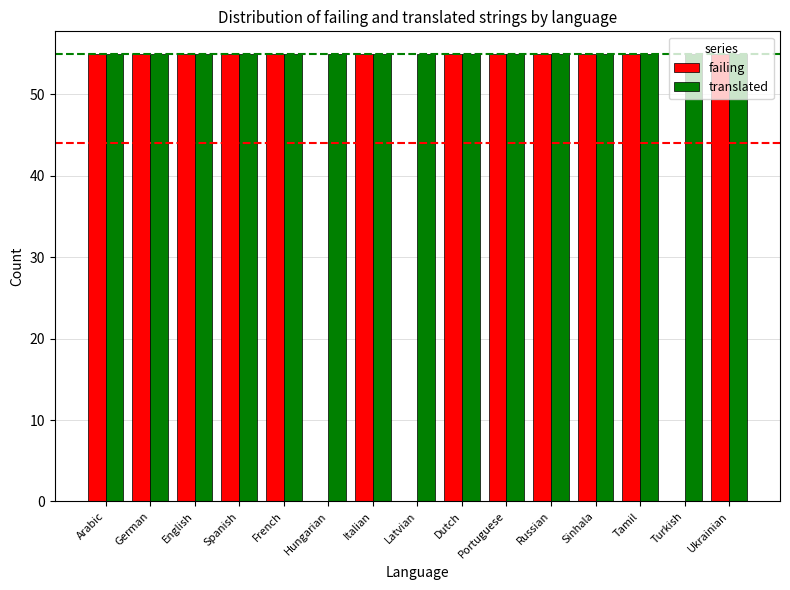

What is the maximum value for translated?

55